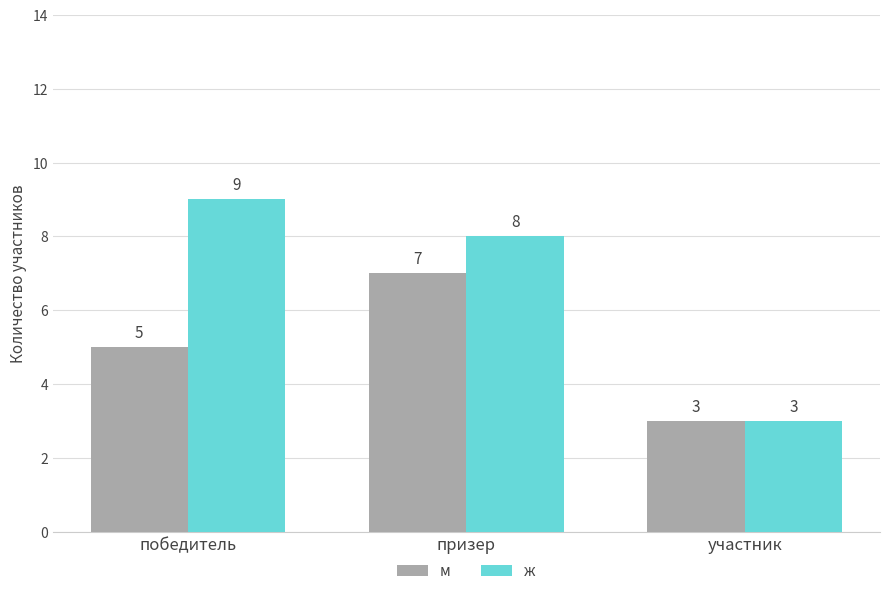

Is the value of м at участник greater than the value of ж at призер?

No